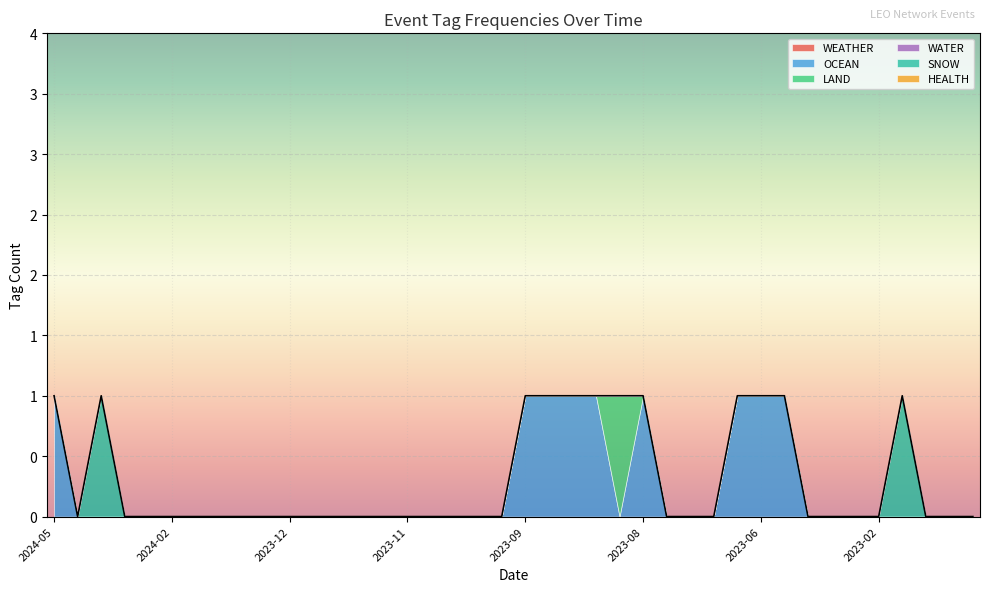

What is the label of the 17th point from the right?

2023-08-28